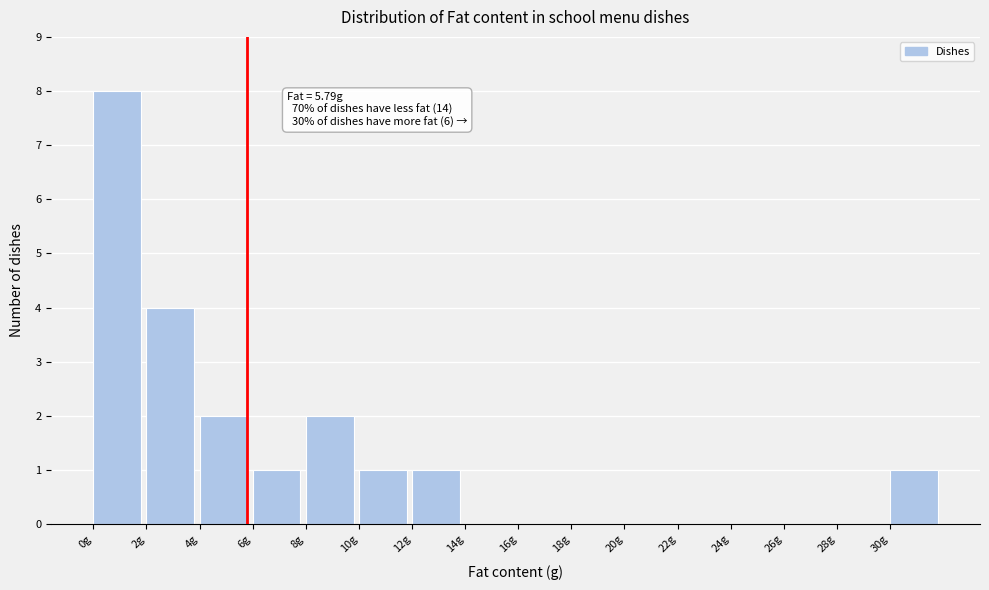

Over which range of the x-axis is the bar tallest?

0 to 2